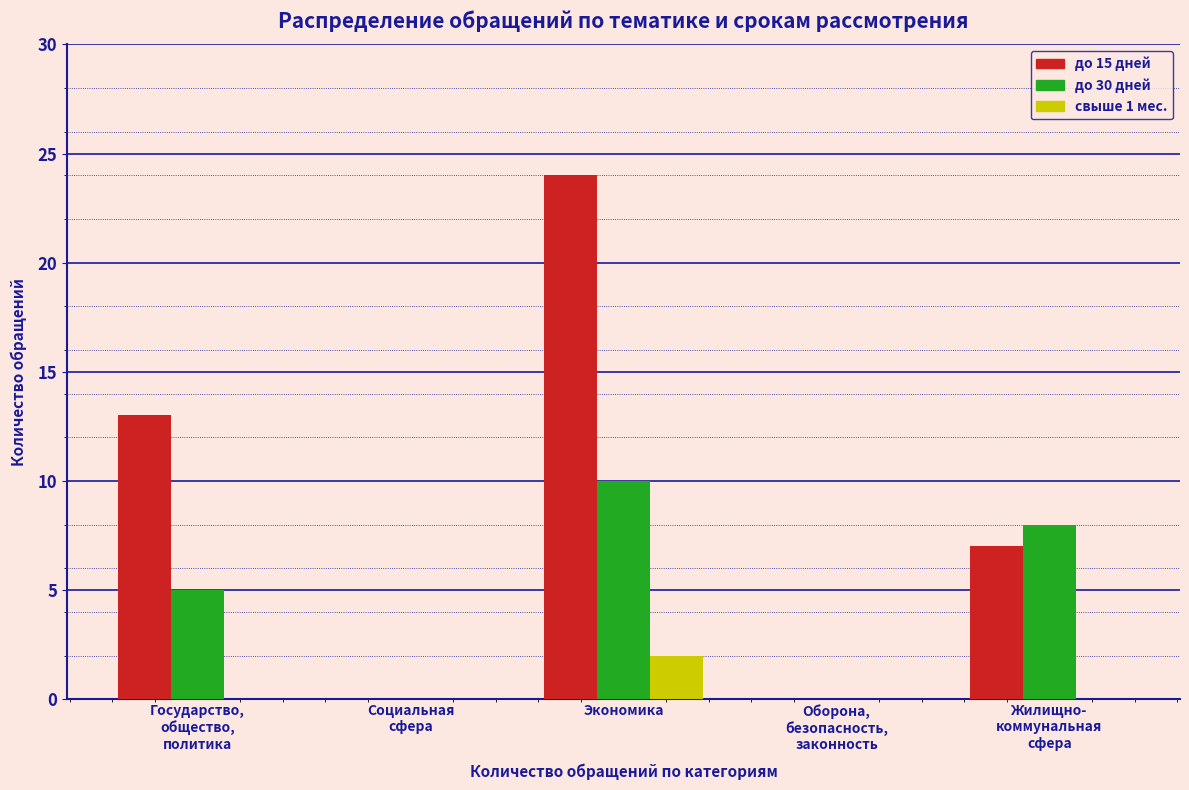

What is the greatest value displayed?

24